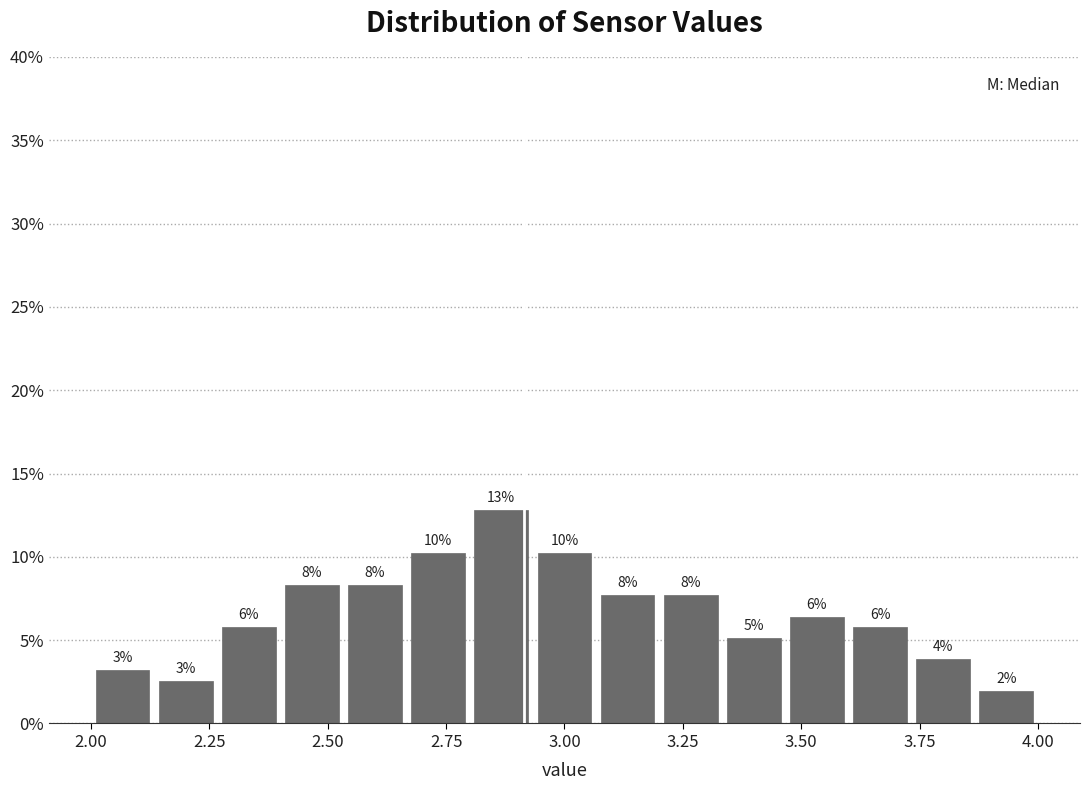

Read against the x-axis, roughly where is the centre of the tallest bar?

2.85